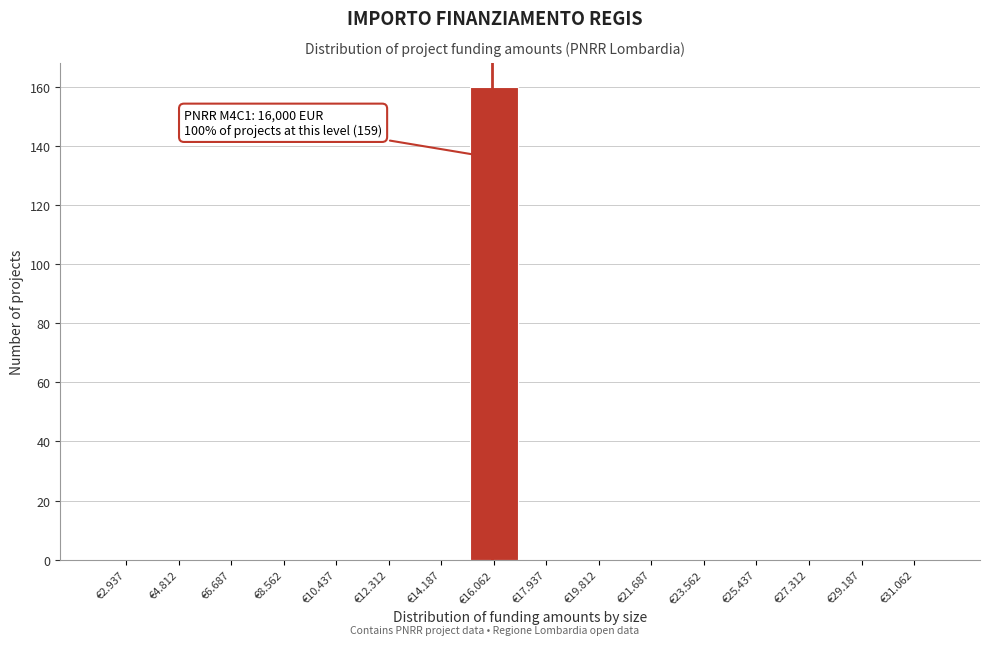

Reading left to right, list all the values displayed in this chart.

€2.937=0	€4.812=0	€6.687=0	€8.562=0	€10.437=0	€12.312=0	€14.187=0	€16.062=160	€17.937=0	€19.812=0	€21.687=0	€23.562=0	€25.437=0	€27.312=0	€29.187=0	€31.062=0